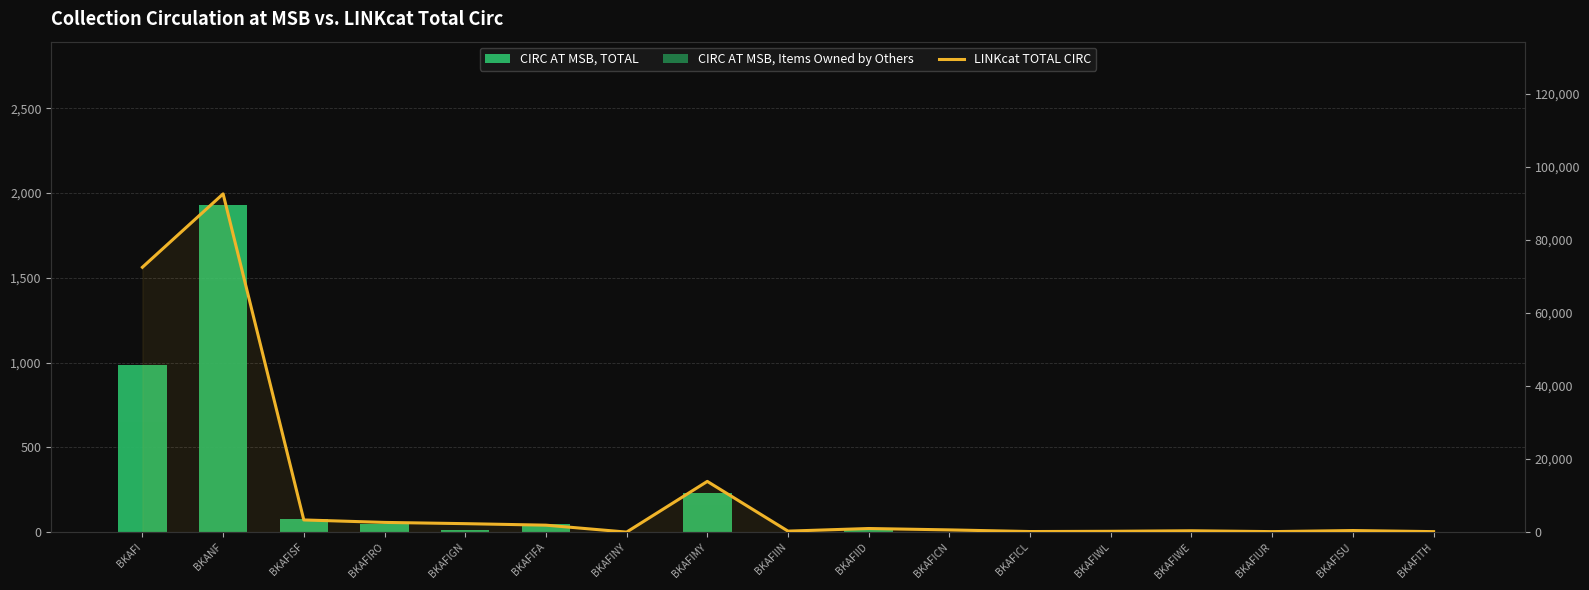

Rank the series at BKAFI from highest to lowest value.

LINKcat TOTAL CIRC, CIRC AT MSB, TOTAL, CIRC AT MSB, Items Owned by Others